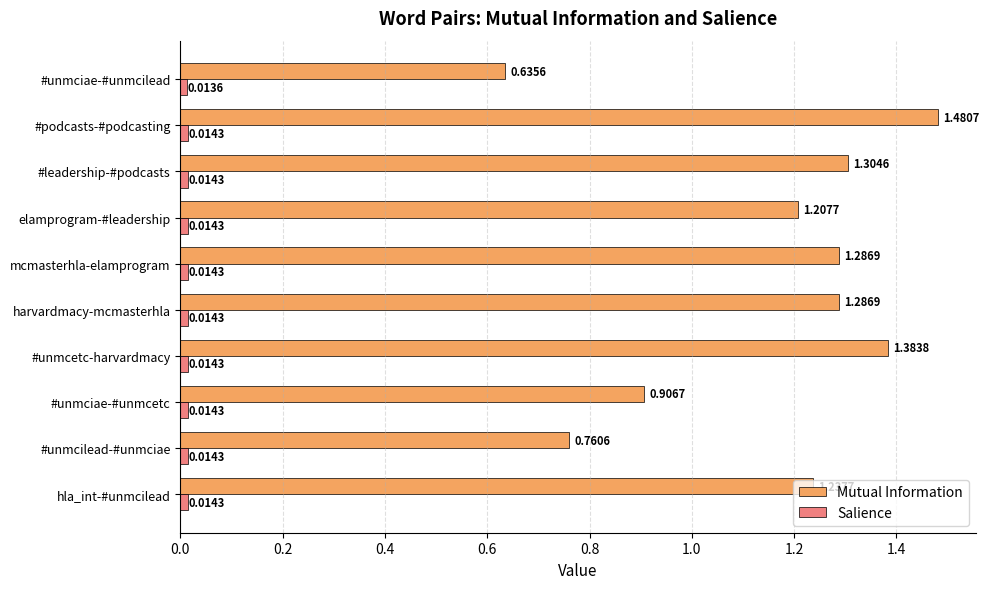

Between #unmcetc-harvardmacy and #leadership-#podcasts, which series saw the biggest shift?

Mutual Information